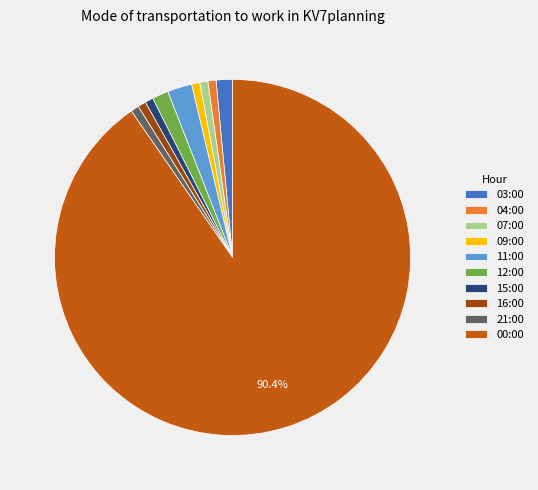

Count the number of slices in the pie.

10